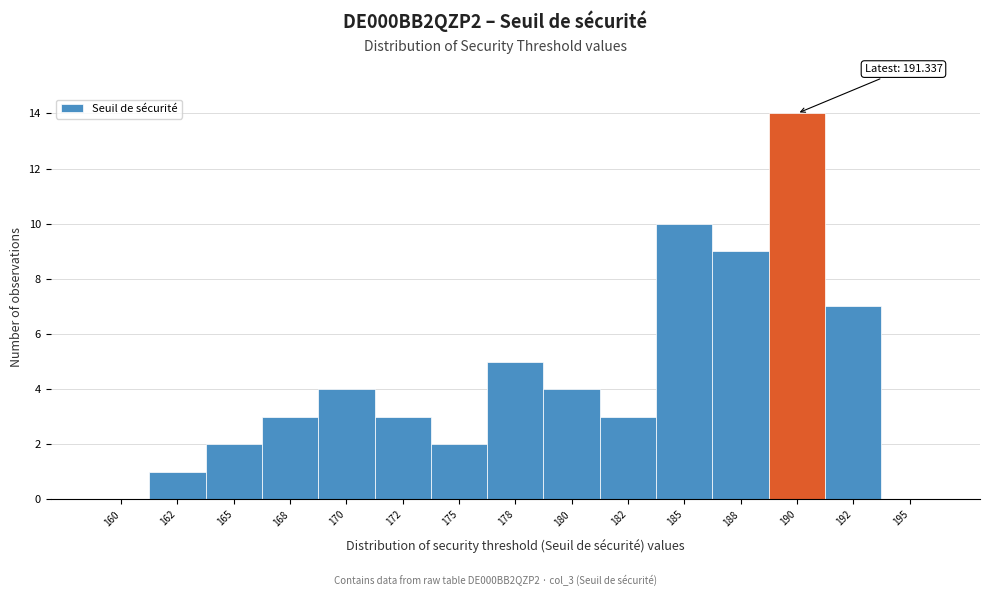

Reading left to right, extract all data points from this chart.

160=0	162=1	165=2	168=3	170=4	172=3	175=2	178=5	180=4	182=3	185=10	188=9	190=14	192=7	195=0